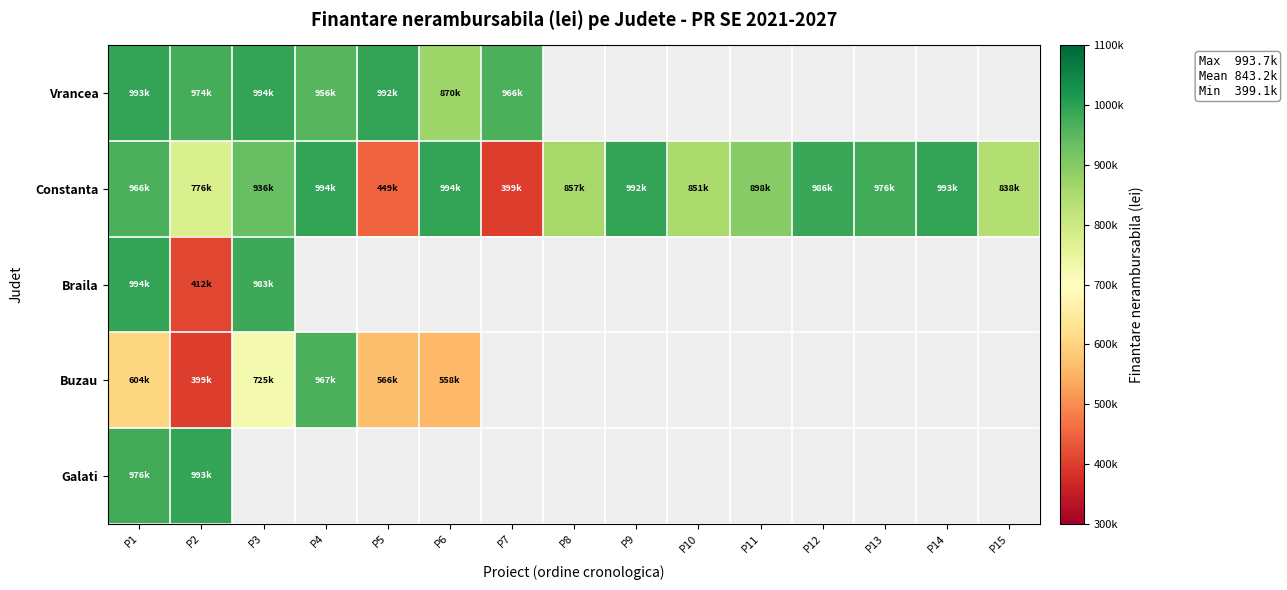

Rank the categories by Constanta value from highest to lowest.

P6, P4, P14, P9, P12, P13, P1, P3, P11, P8, P10, P15, P2, P5, P7